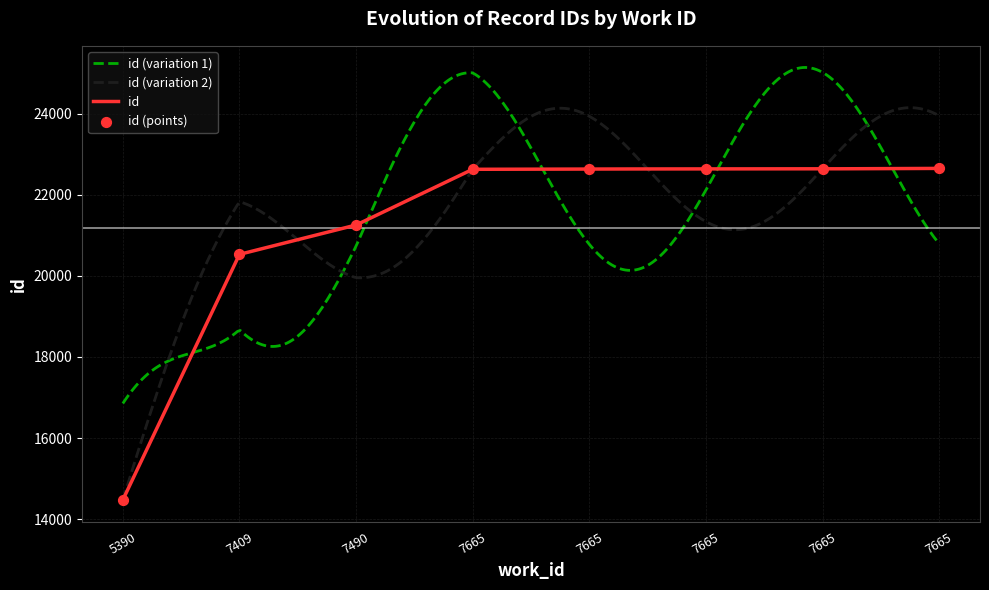

What is the ratio of the value at 7665 to the value at 7665?

1.0